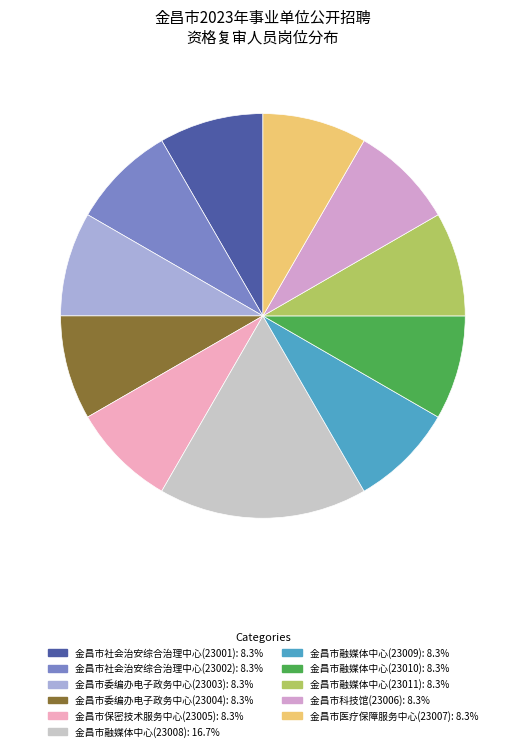

Which slice is the largest?

金昌市融媒体中心(23008)